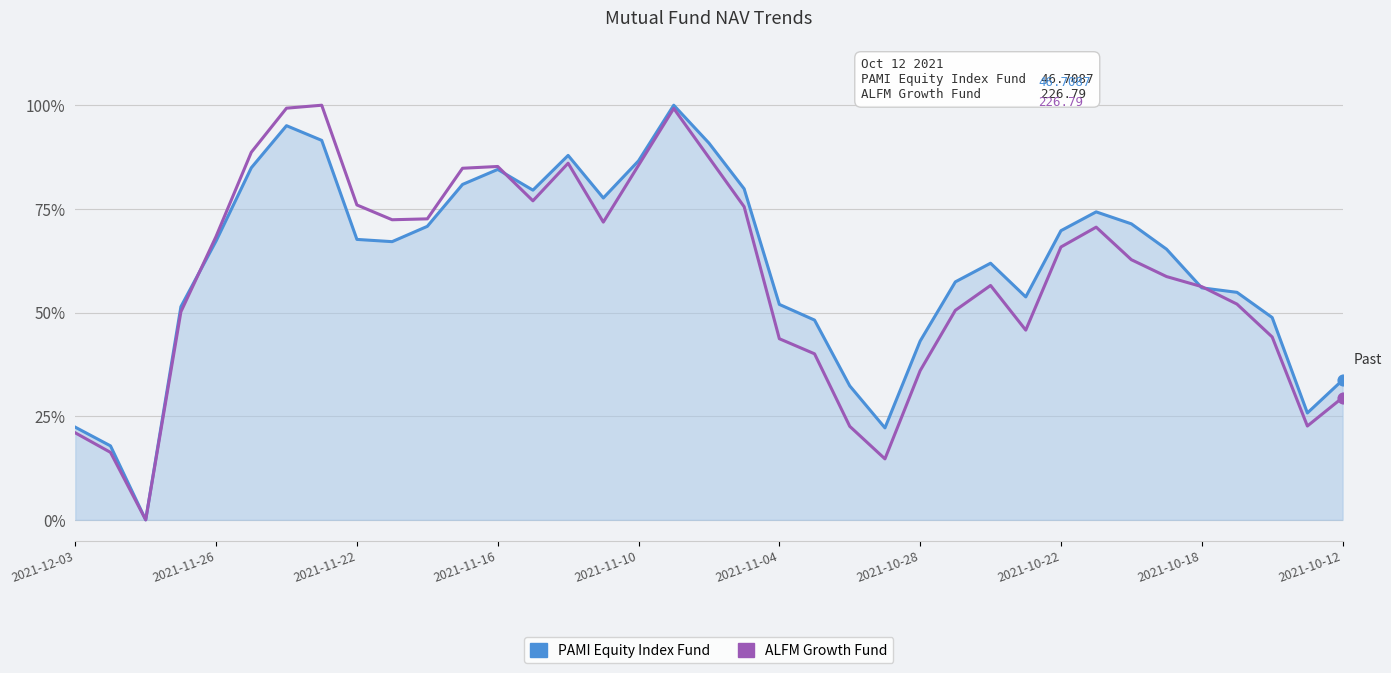

At which category is the sum across all series the highest?

17